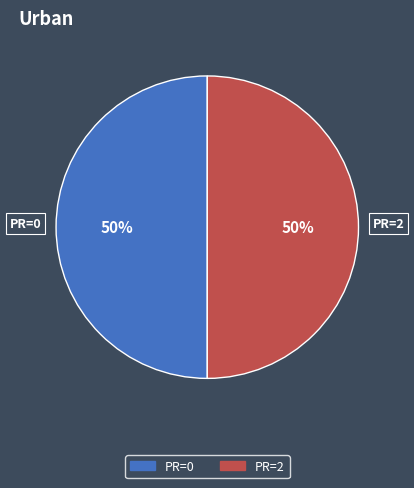

To the nearest percent, what is the average slice percentage?

50%